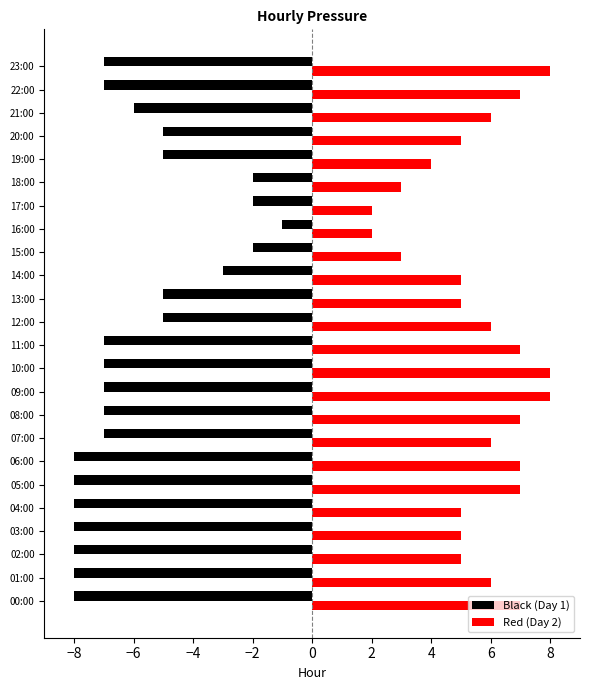

At which category is the sum across all series the highest?

14:00